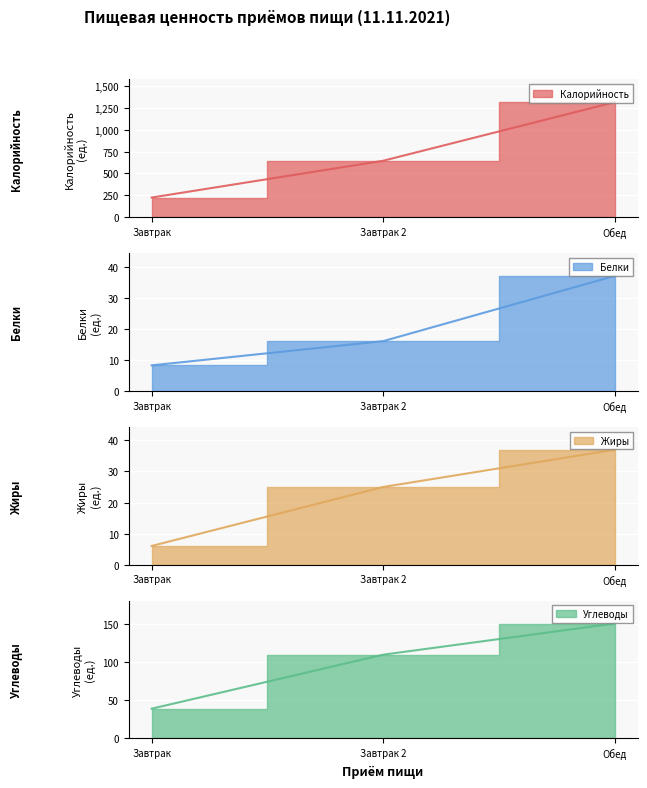

Rank the series at Обед from lowest to highest value.

Белки, Жиры, Углеводы, Калорийность